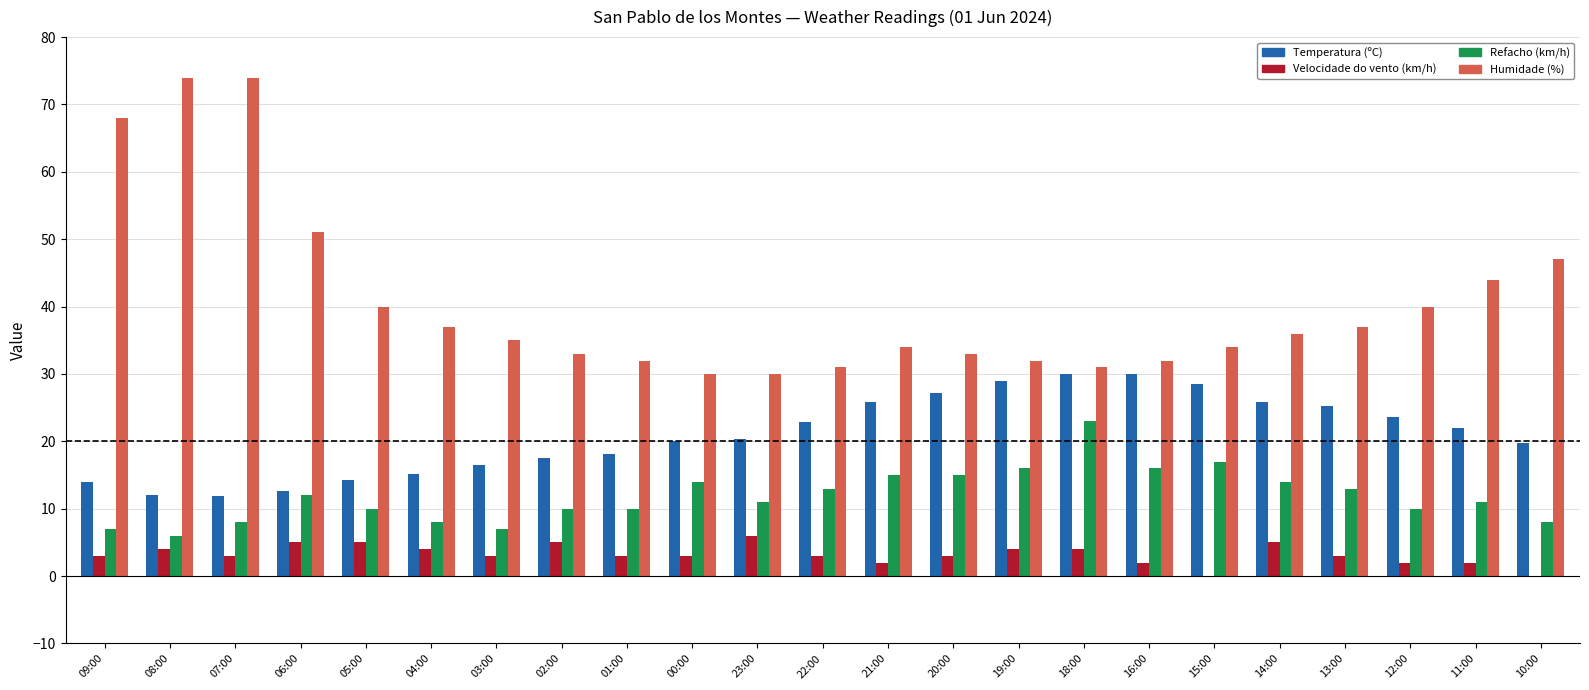

Between 07:00 and 19:00, which series saw the biggest shift?

Humidade (%)